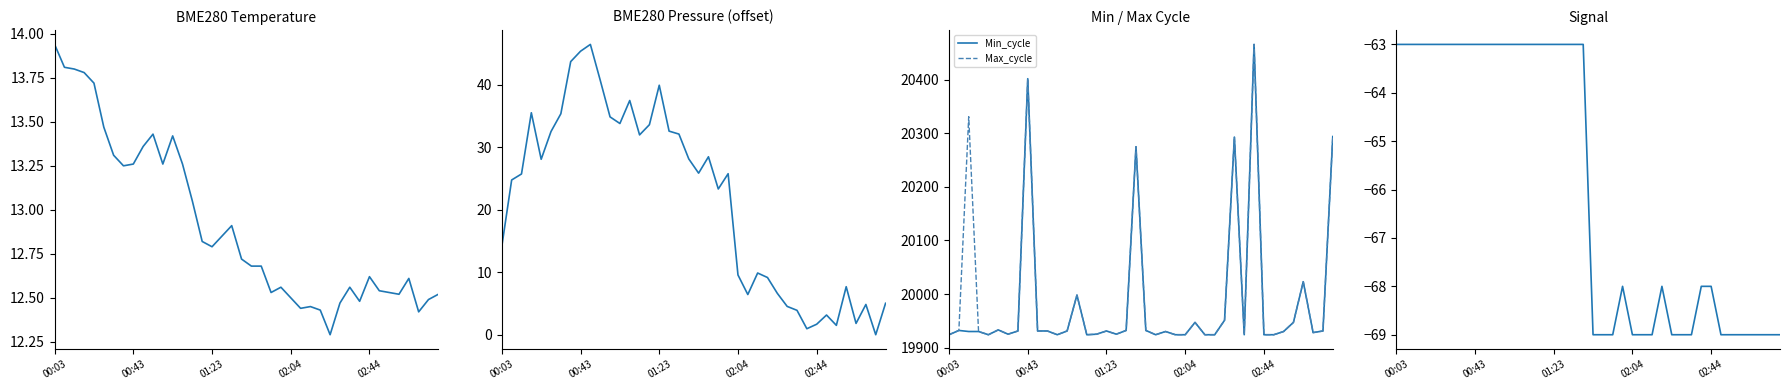

At which label does Min_cycle reach its minimum?

00:03